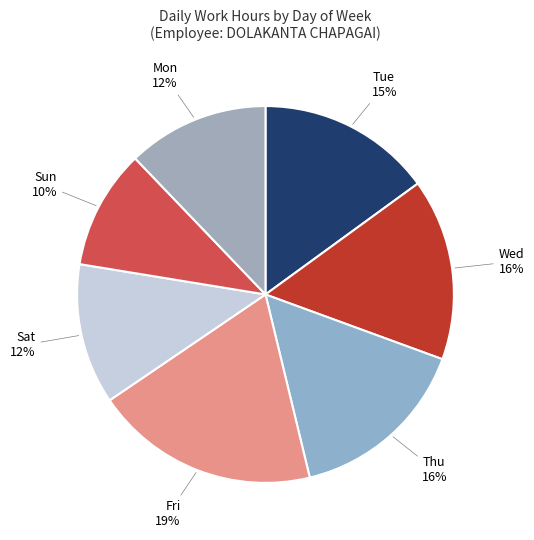

Between Sun and Sat, which is larger?

Sat